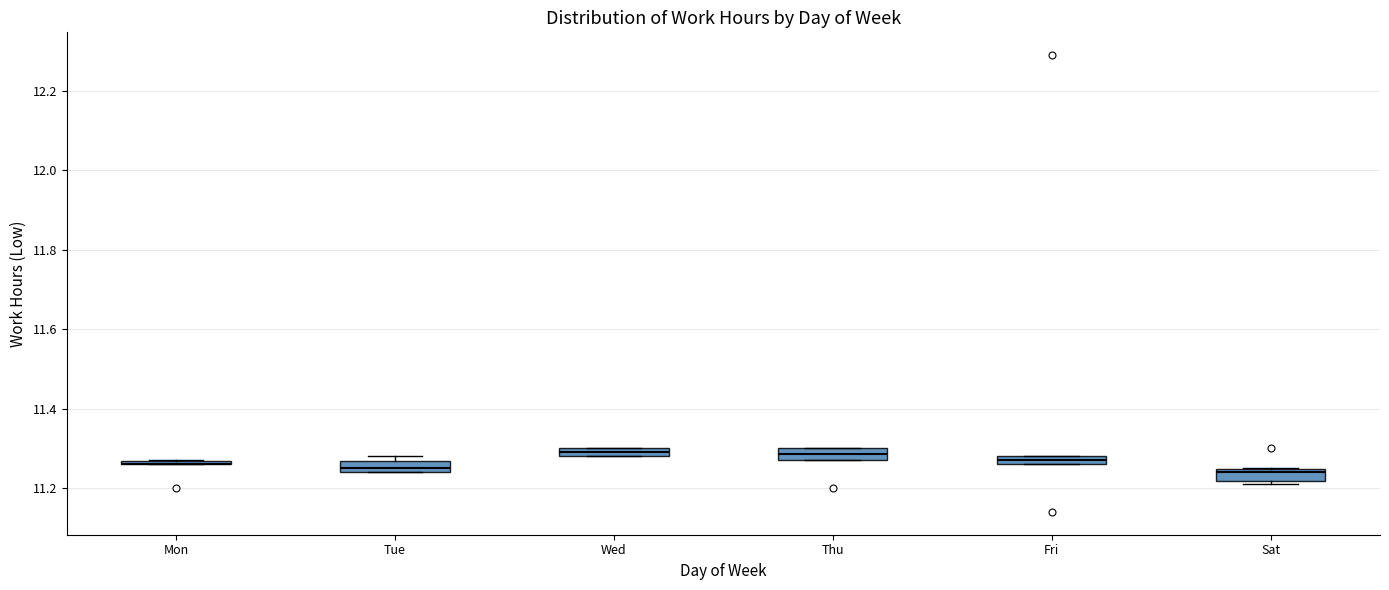

Where is the lower edge of the box for Thu on the y-axis? The values are not printed on the chart, so give them approximately, as read against the axis.

11.28